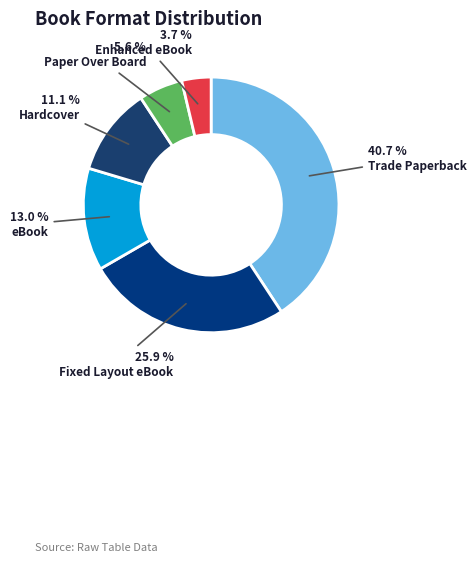

Rank the categories by value from highest to lowest.

Trade Paperback, Fixed Layout eBook, eBook, Hardcover, Paper Over Board, Enhanced eBook